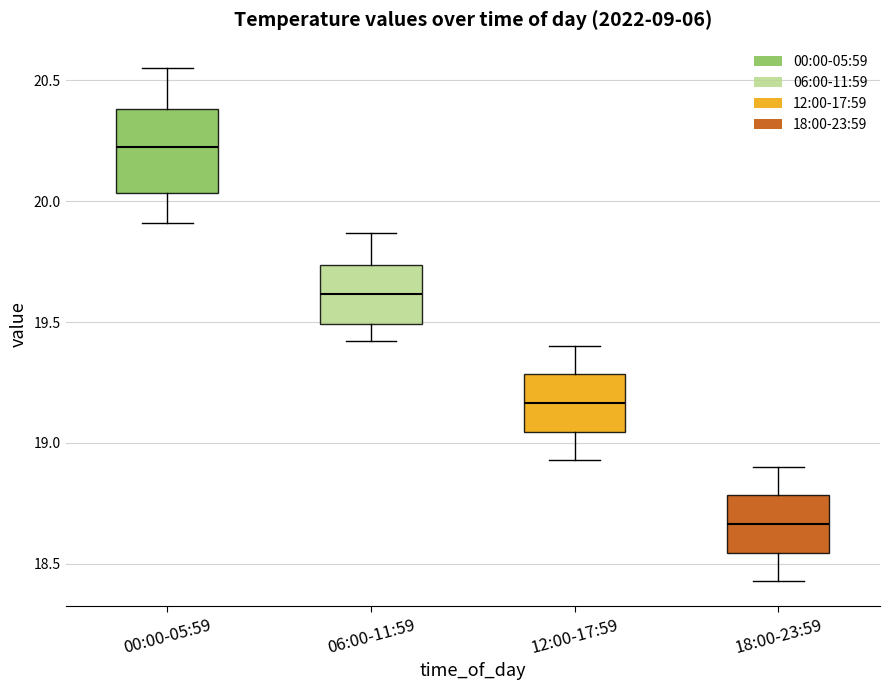

Reading left to right, transcribe this box plot: for each box, give where its median line is, the range the box spans, and where its two whiskers end, as read against the y-axis. The values are not printed on the chart, so give them approximately, as read against the axis.

00:00-05:59: median 20.25, box 20.05 to 20.40, whiskers 19.90 to 20.55
06:00-11:59: median 19.60, box 19.50 to 19.75, whiskers 19.40 to 19.85
12:00-17:59: median 19.15, box 19.05 to 19.30, whiskers 18.95 to 19.40
18:00-23:59: median 18.65, box 18.55 to 18.80, whiskers 18.45 to 18.90